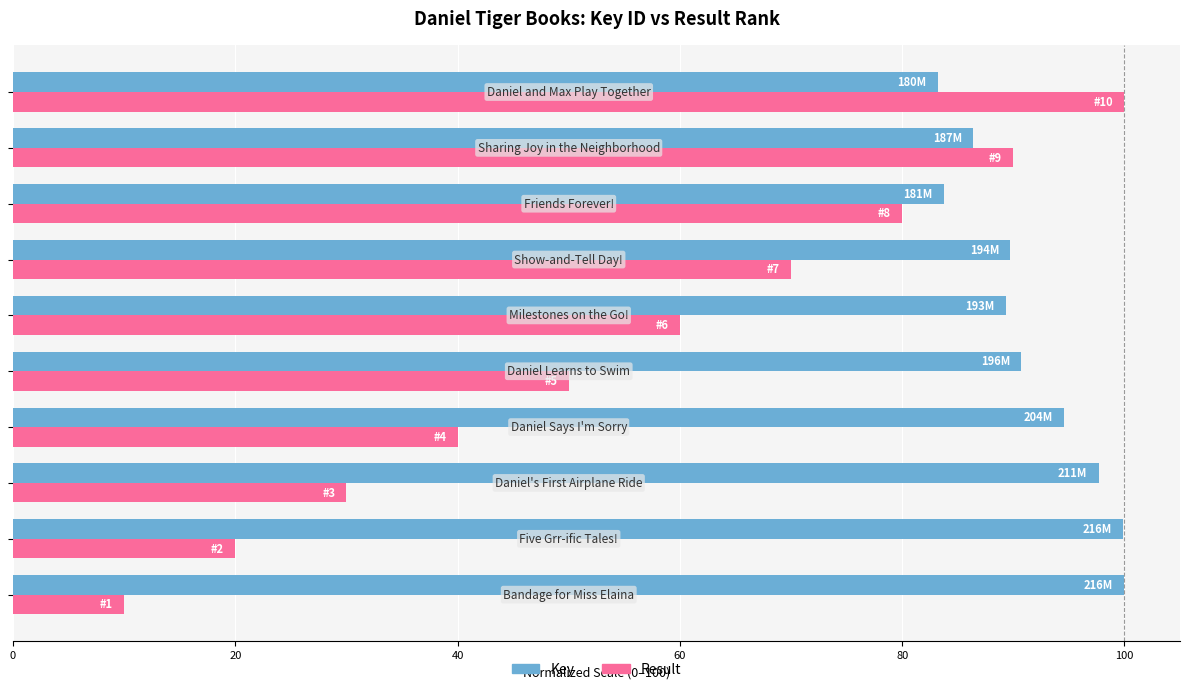

What is the smallest value displayed?

10.0